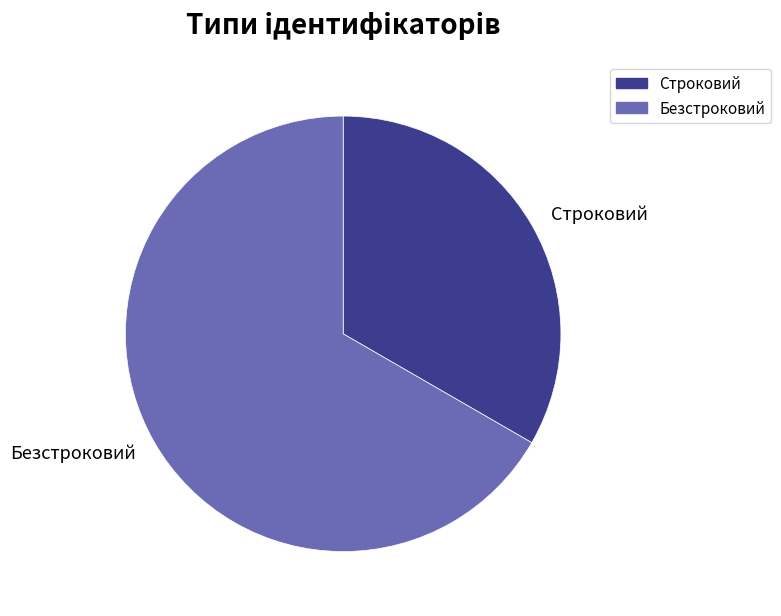

How many slices are in this pie chart?

2